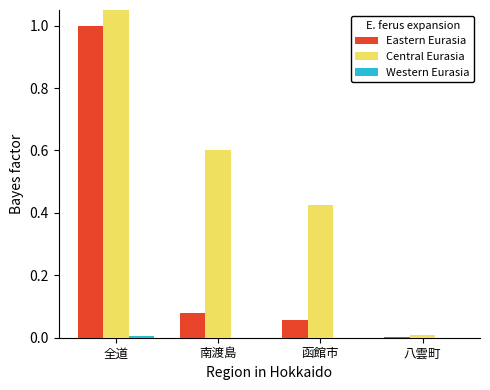

Reading right to left, what are all the values shown in this chart?

Eastern Eurasia: 0.0	0.1	0.1	1.0
Central Eurasia: 0.0	0.4	0.6	9.5
Western Eurasia: 0.0	0.0	0.0	0.0